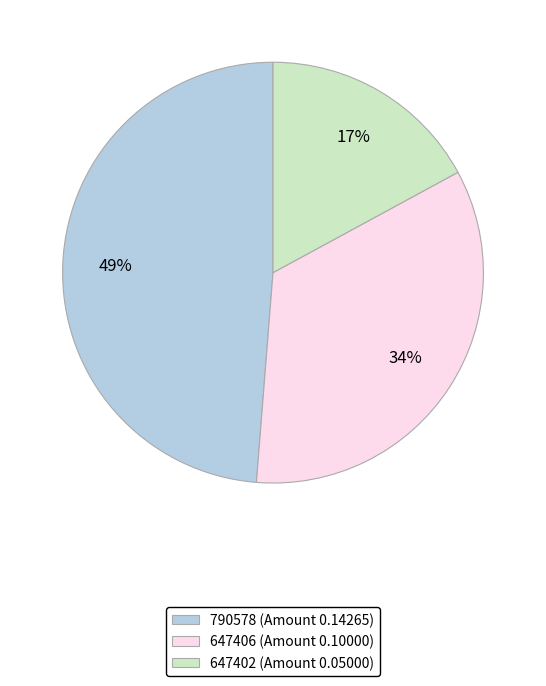

Do 647402 and 790578 together represent more than half of the pie?

Yes